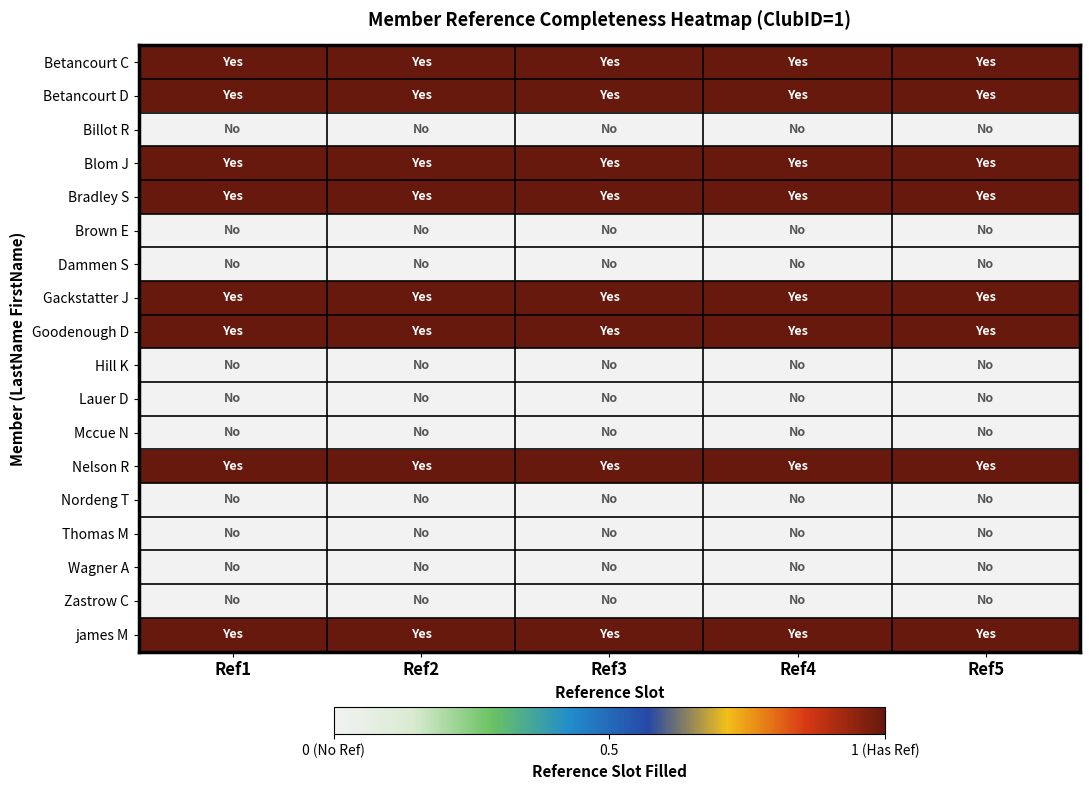

Reading left to right, what are all the values shown in this chart?

Betancourt C: Ref1=1	Ref2=1	Ref3=1	Ref4=1	Ref5=1
Betancourt D: Ref1=1	Ref2=1	Ref3=1	Ref4=1	Ref5=1
Billot R: Ref1=0	Ref2=0	Ref3=0	Ref4=0	Ref5=0
Blom J: Ref1=1	Ref2=1	Ref3=1	Ref4=1	Ref5=1
Bradley S: Ref1=1	Ref2=1	Ref3=1	Ref4=1	Ref5=1
Brown E: Ref1=0	Ref2=0	Ref3=0	Ref4=0	Ref5=0
Dammen S: Ref1=0	Ref2=0	Ref3=0	Ref4=0	Ref5=0
Gackstatter J: Ref1=1	Ref2=1	Ref3=1	Ref4=1	Ref5=1
Goodenough D: Ref1=1	Ref2=1	Ref3=1	Ref4=1	Ref5=1
Hill K: Ref1=0	Ref2=0	Ref3=0	Ref4=0	Ref5=0
Lauer D: Ref1=0	Ref2=0	Ref3=0	Ref4=0	Ref5=0
Mccue N: Ref1=0	Ref2=0	Ref3=0	Ref4=0	Ref5=0
Nelson R: Ref1=1	Ref2=1	Ref3=1	Ref4=1	Ref5=1
Nordeng T: Ref1=0	Ref2=0	Ref3=0	Ref4=0	Ref5=0
Thomas M: Ref1=0	Ref2=0	Ref3=0	Ref4=0	Ref5=0
Wagner A: Ref1=0	Ref2=0	Ref3=0	Ref4=0	Ref5=0
Zastrow C: Ref1=0	Ref2=0	Ref3=0	Ref4=0	Ref5=0
james M: Ref1=1	Ref2=1	Ref3=1	Ref4=1	Ref5=1